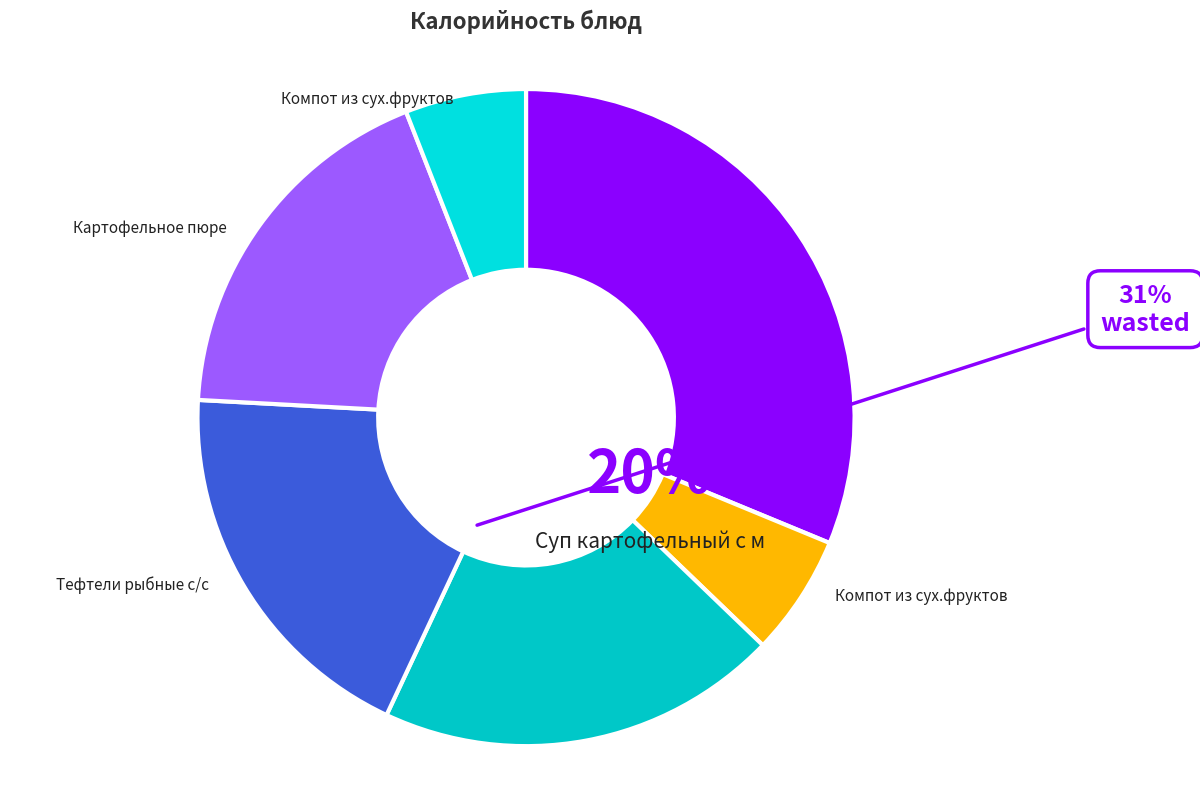

How many segments does this pie chart have?

6